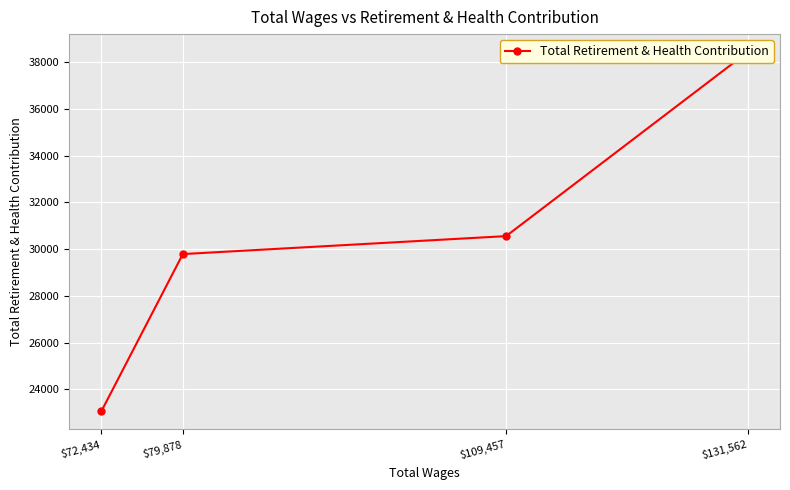

Count the number of values greater than 30556.

1